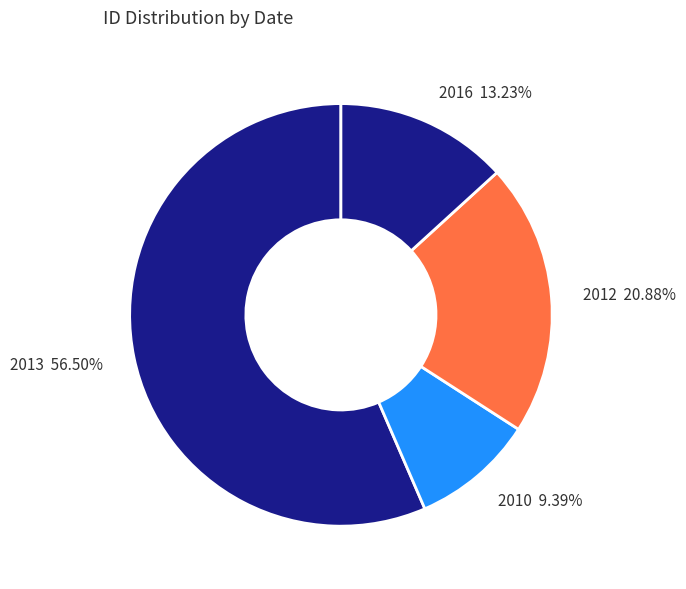

To the nearest percent, what is the difference between the largest and smallest slice percentages?

47%